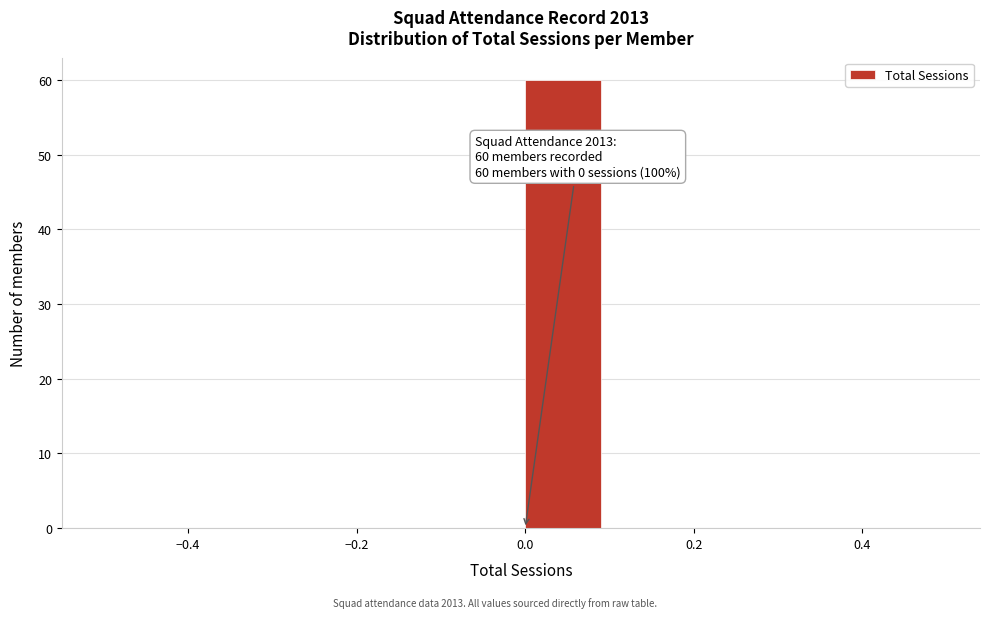

Over which range of the x-axis is the bar tallest?

0.0 to 0.1